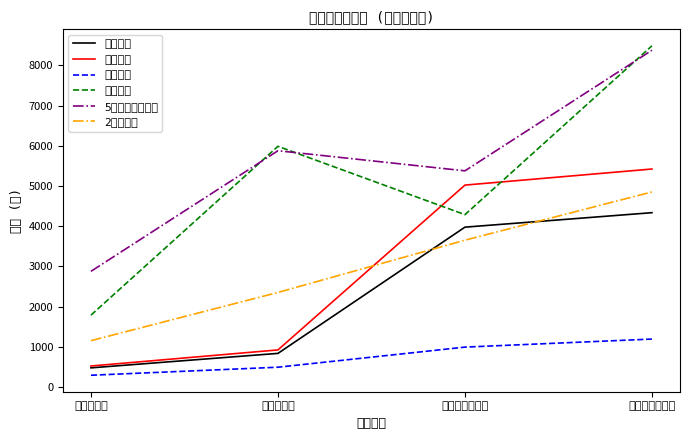

Reading right to left, list all the values displayed in this chart.

專科教室: 有冷氣須繳費用=4334	無冷氣須繳費用=3974	有冷氣費用=834	無冷氣費用=474
資訊教室: 有冷氣須繳費用=5420	無冷氣須繳費用=5020	有冷氣費用=920	無冷氣費用=520
普通教室: 有冷氣須繳費用=1190	無冷氣須繳費用=990	有冷氣費用=490	無冷氣費用=290
活動中心: 有冷氣須繳費用=8485	無冷氣須繳費用=4285	有冷氣費用=5985	無冷氣費用=1785
5樓半圓形會議室: 有冷氣須繳費用=8375	無冷氣須繳費用=5375	有冷氣費用=5875	無冷氣費用=2875
2樓會議室: 有冷氣須繳費用=4850	無冷氣須繳費用=3650	有冷氣費用=2350	無冷氣費用=1150